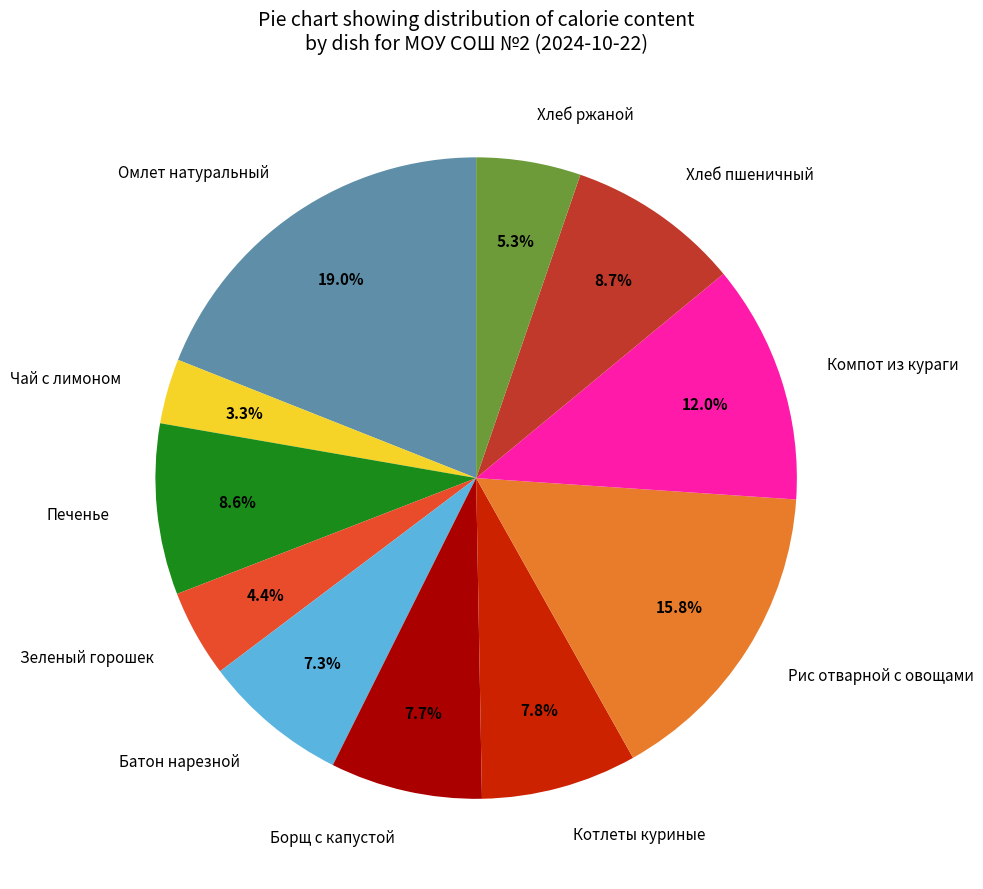

The Батон нарезной slice represents 15% of the pie. True or false?

False